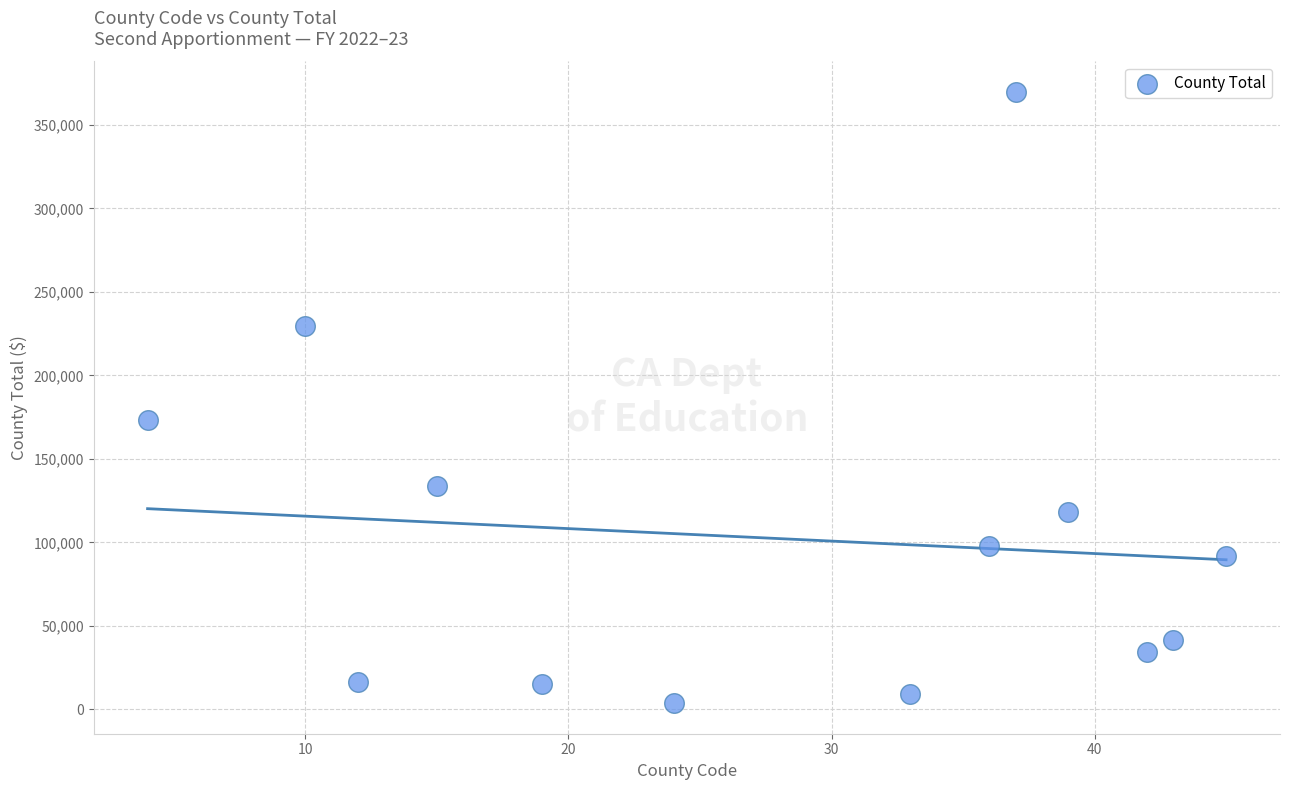

What Y value in the scatter plot is closest to 186712?

173196